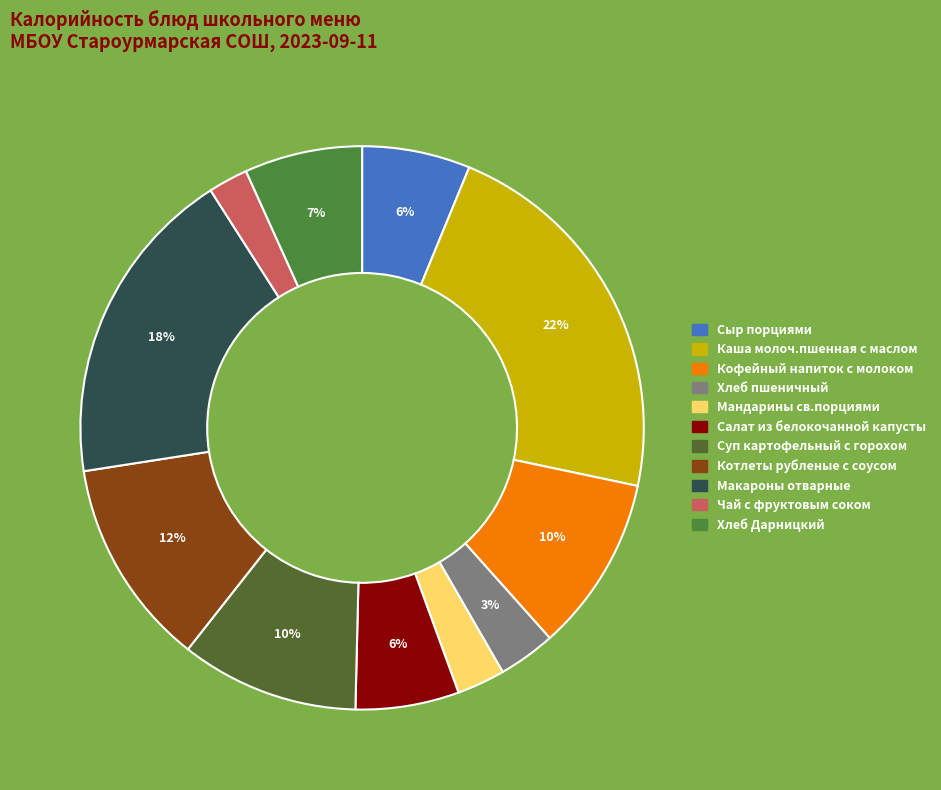

Is Сыр порциями the majority of the pie?

No